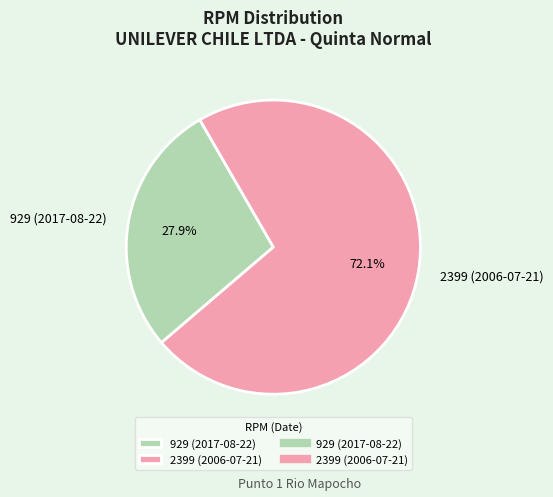

To the nearest percent, what is the average slice percentage?

50%